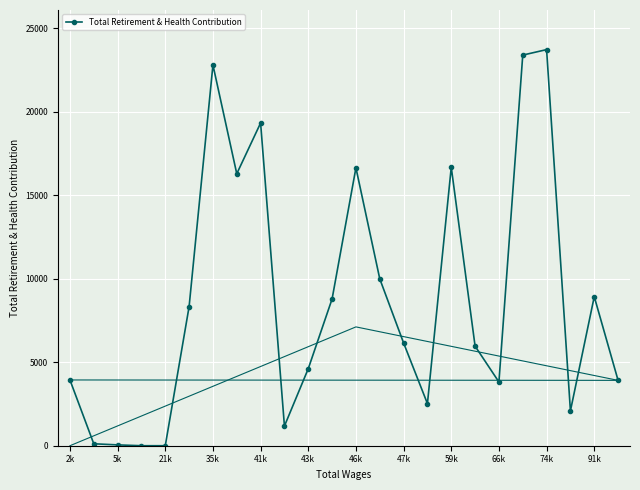

Reading left to right, what are all the values shown in this chart?

3937	116	50	0	0	8327	22795	16282	19320	1177	4613	8789	16637	9992	6152	2522	16672	5962	3815	23386	23714	2085	8924	3913